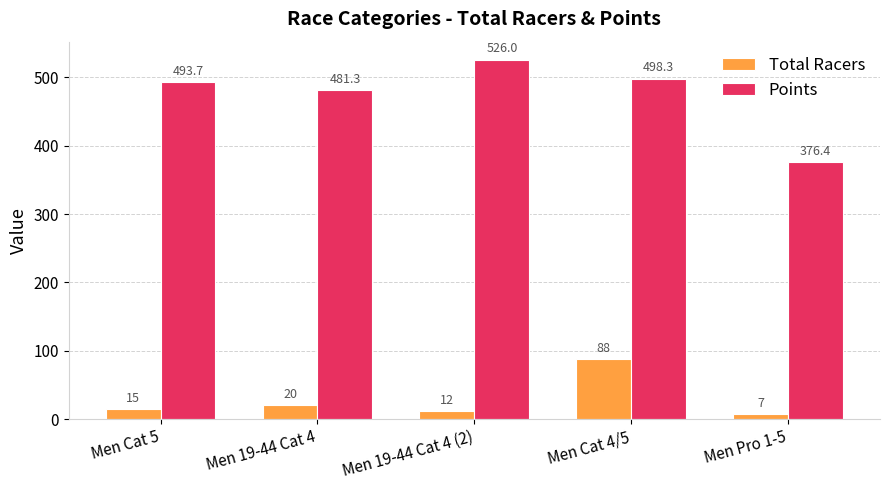

Which category has the highest value in the Points series?

Men 19-44 Cat 4 (2)